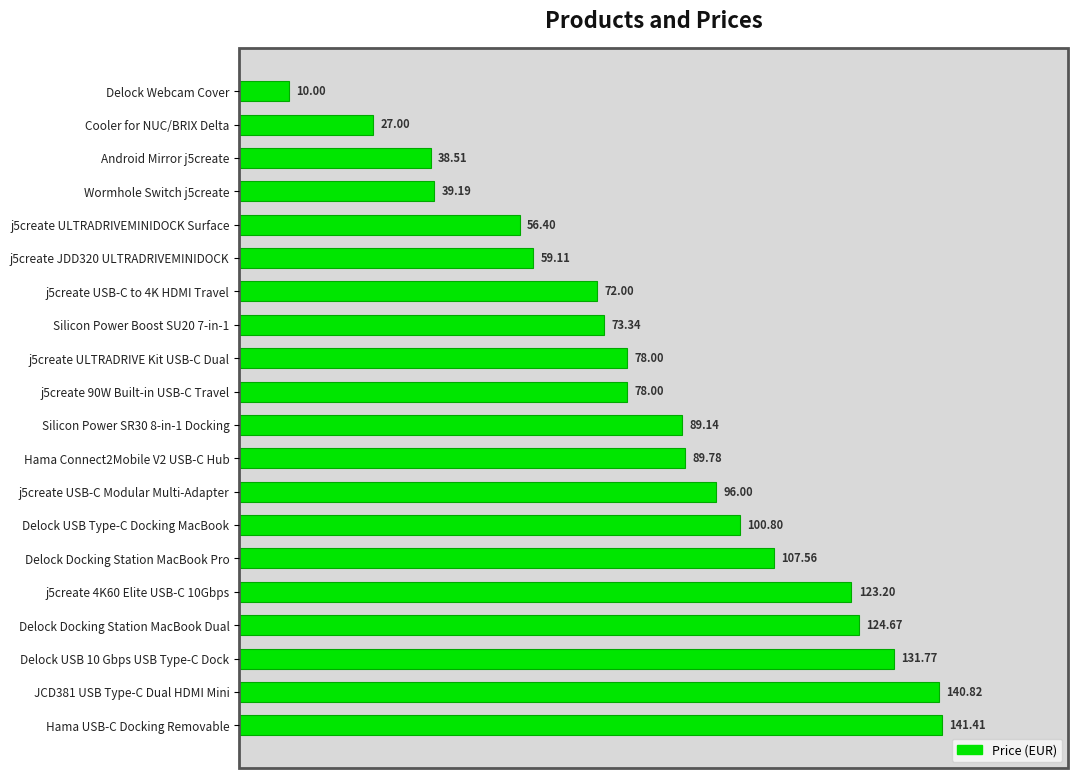

Between JCD381 USB Type-C Dual HDMI Mini and j5create 90W Built-in USB-C Travel, which is larger?

JCD381 USB Type-C Dual HDMI Mini